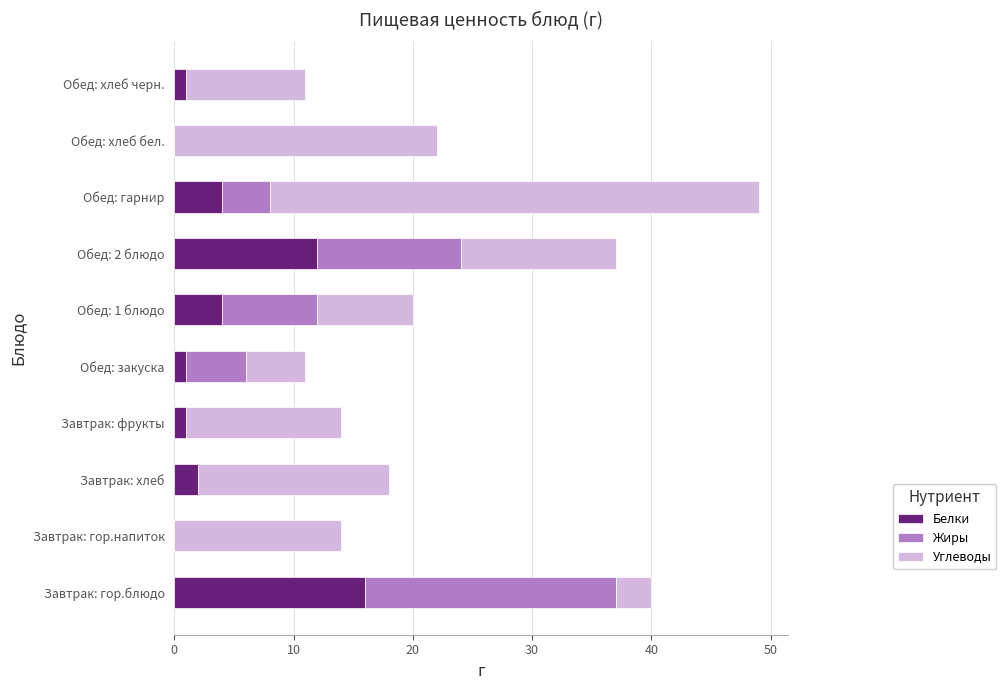

At which label does Белки reach its peak?

Завтрак: гор.блюдо